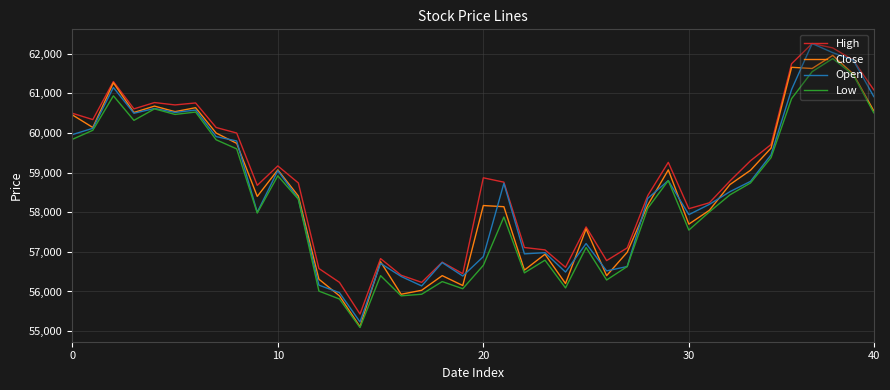

What is the difference between the maximum and second lowest values in the High series?

6030